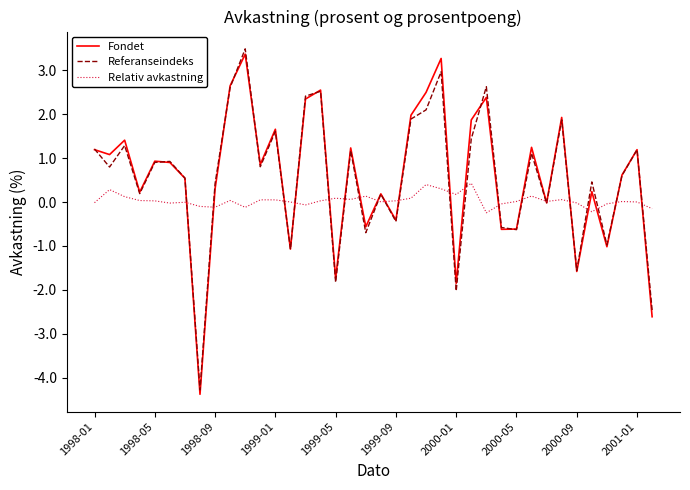

What is the difference between the maximum and minimum values in the Fondet series?

7.8